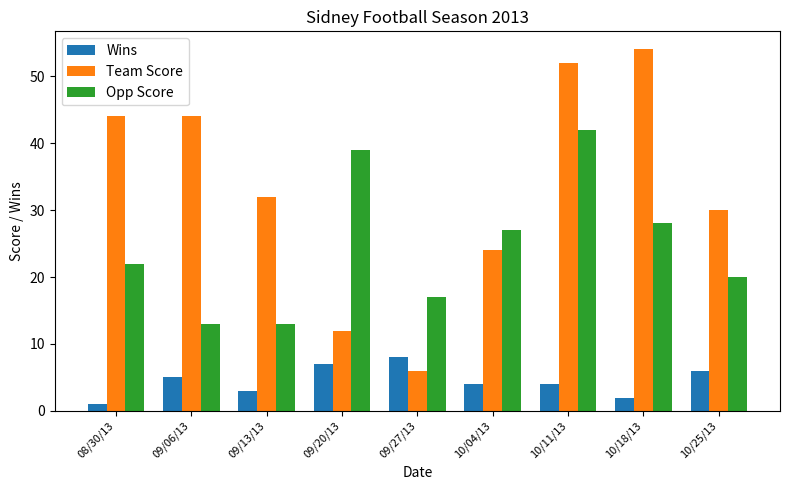

What is the difference between the highest and lowest values at 10/04/13?

23